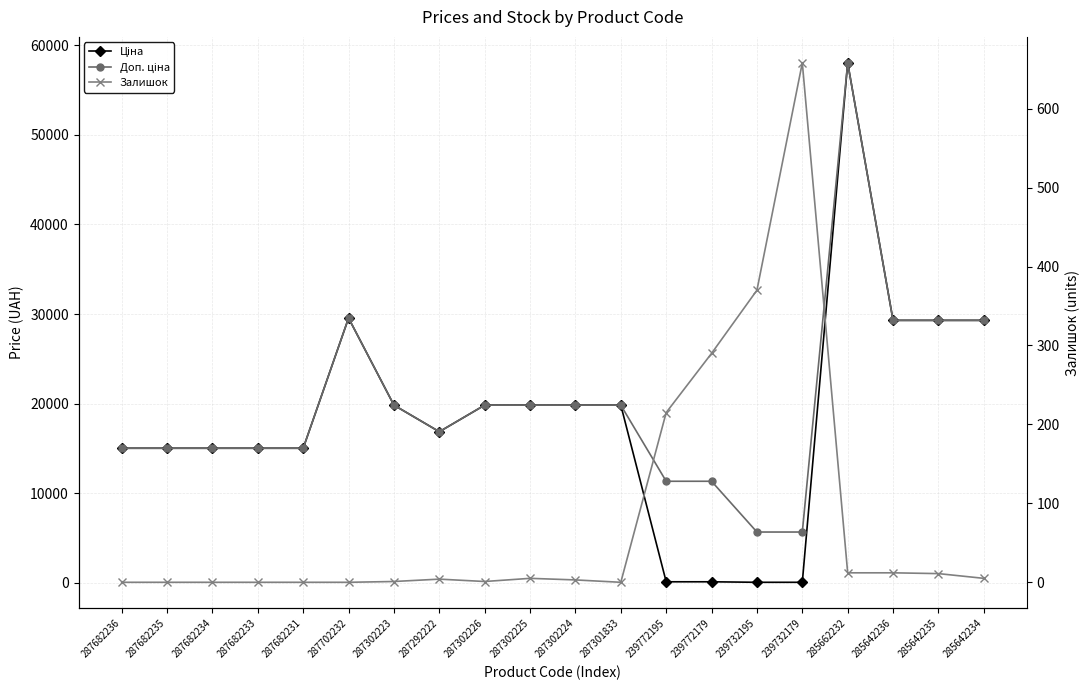

How many lines are shown in the chart?

3